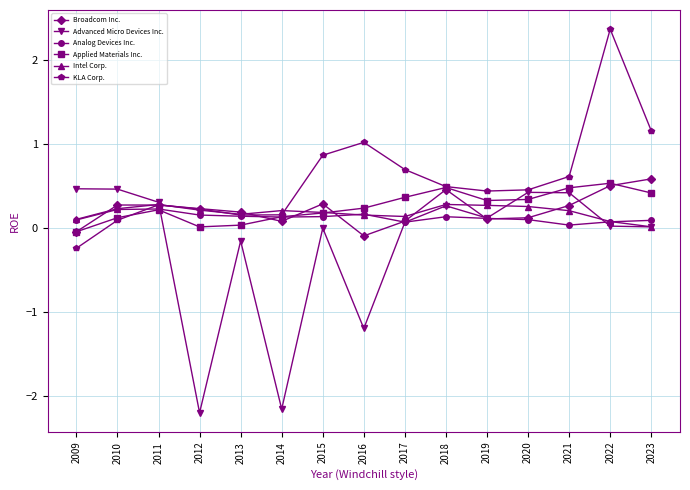

What value does the KLA Corp. series have at 2014?

0.2